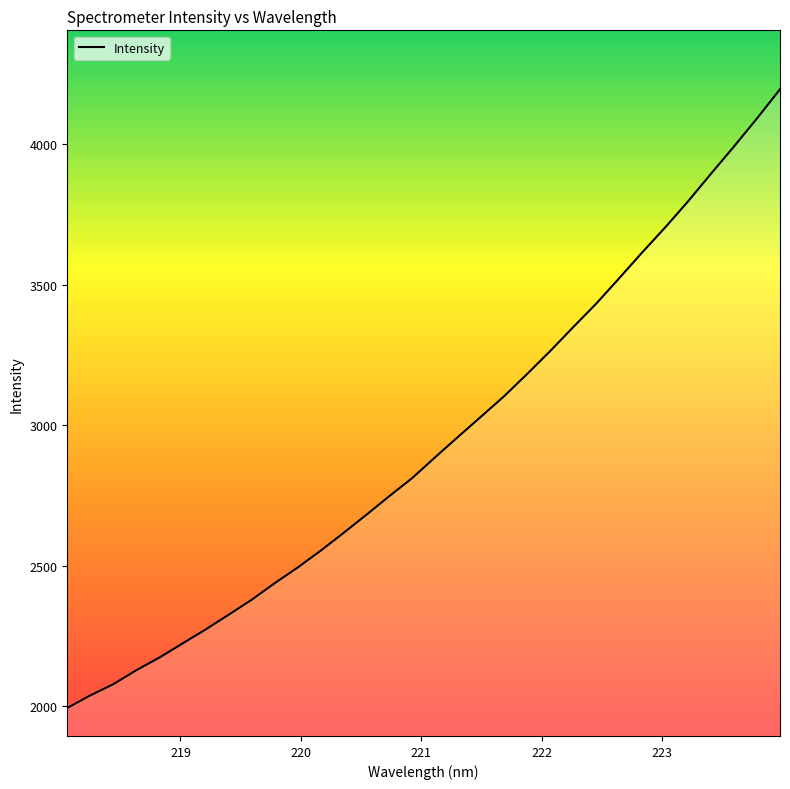

True or false: there are more than 1 points higher than both neighbors.

False